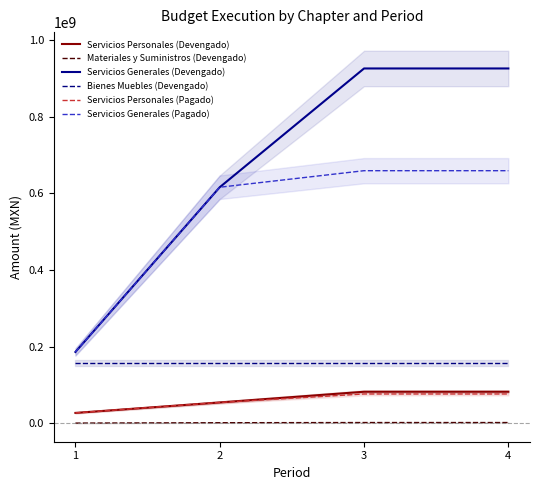

Is this an area chart (filled region under the line)?

No